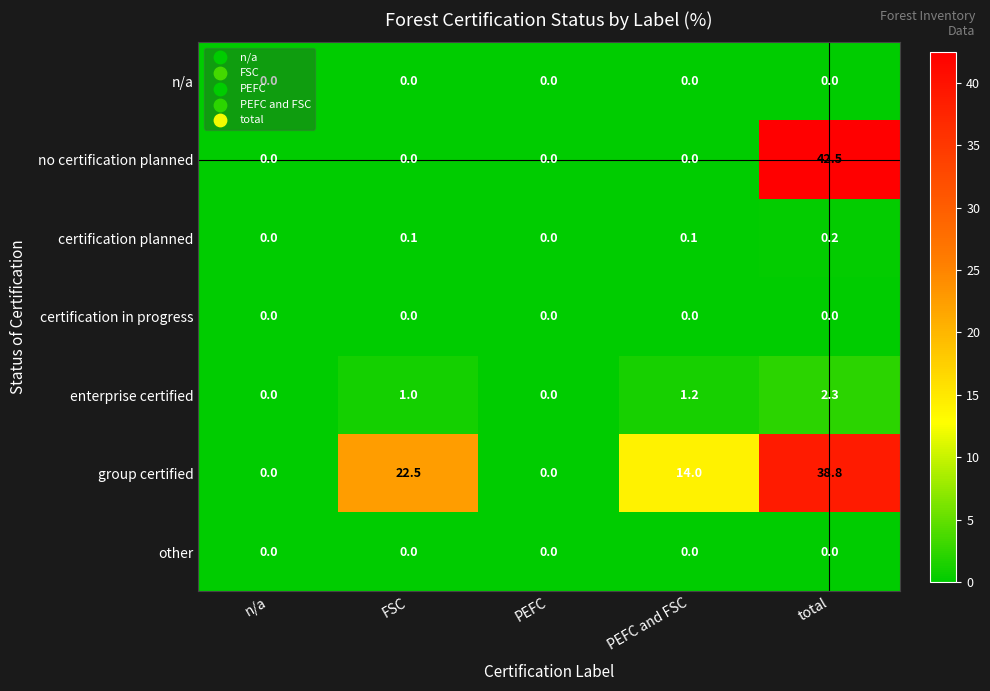

What is the total value across all series at PEFC and FSC?

15.3